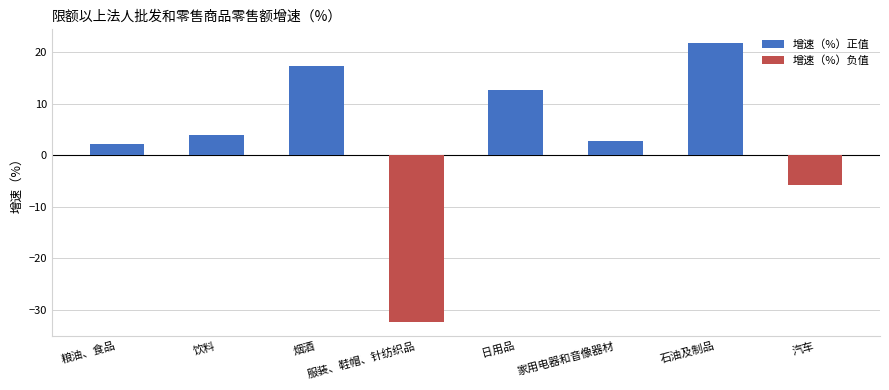

What is the value of the 1st bar from the left?

2.2